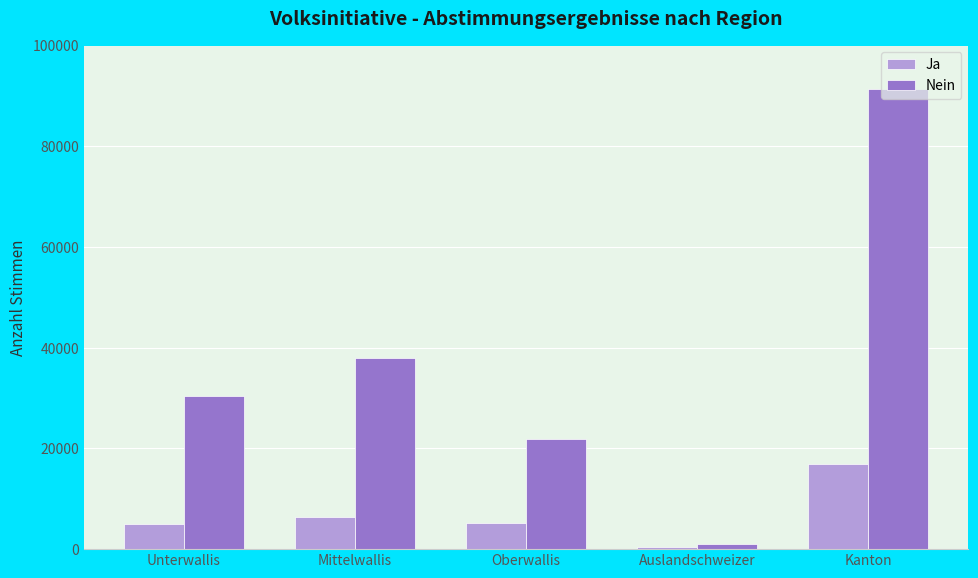

Which label corresponds to the largest value in the chart?

Kanton